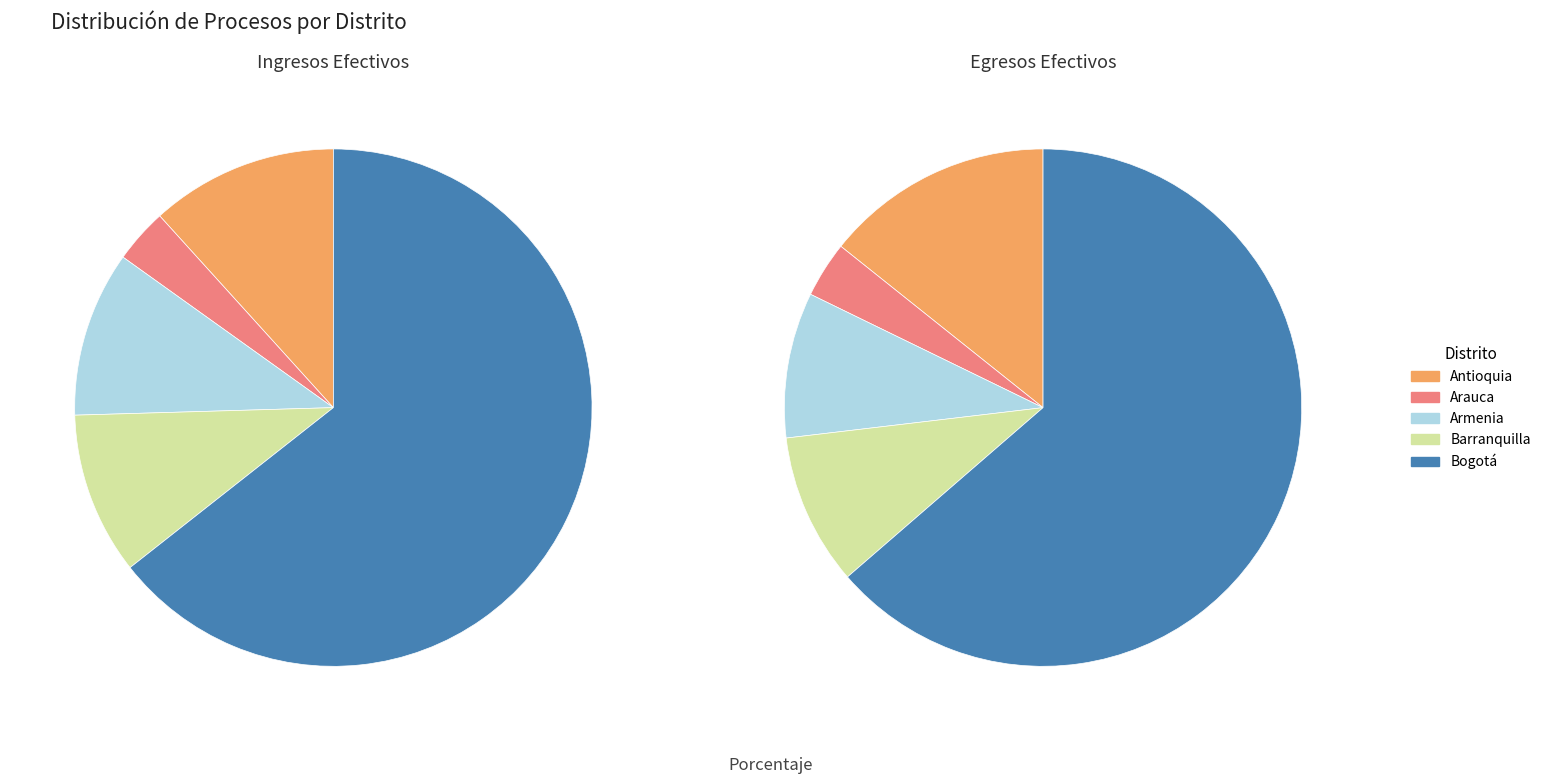

To the nearest percent, what is the difference between the Antioquia and Barranquilla slice percentages?

5%